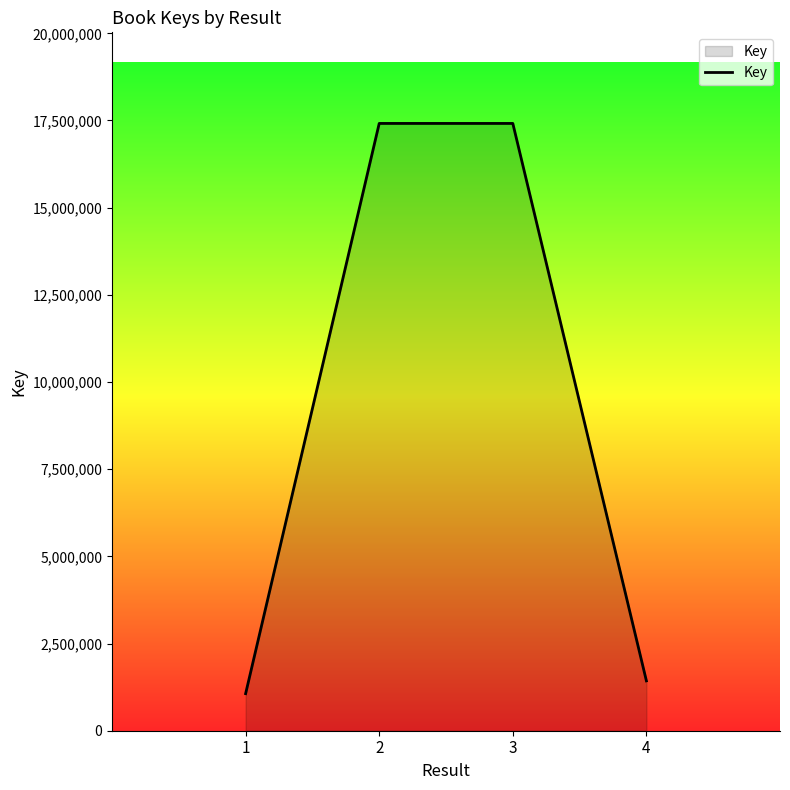

Between 1 and 4, which is larger?

4